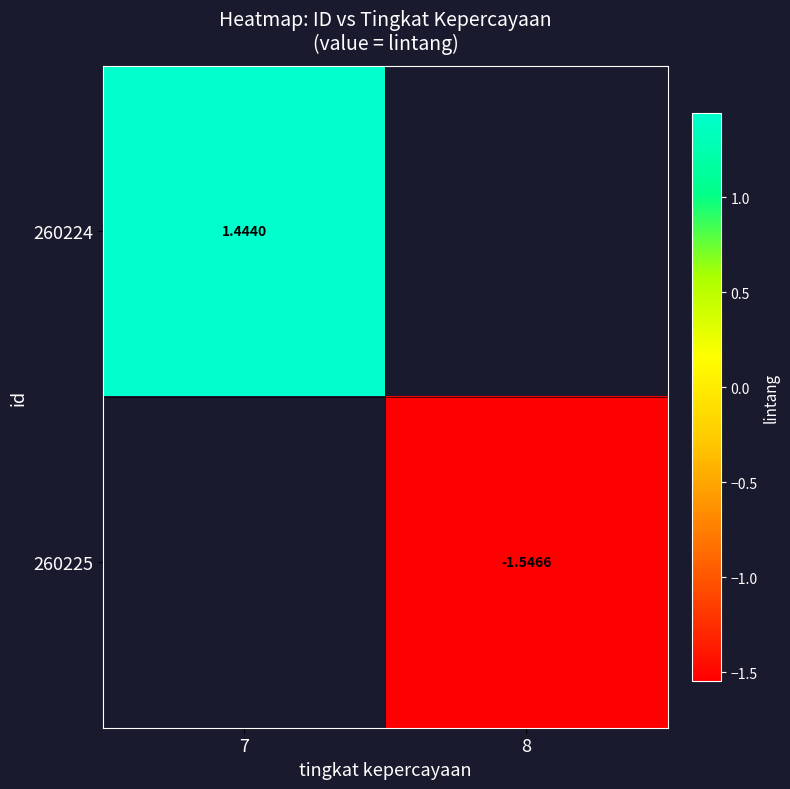

List the series in order of their overall mean, lowest first.

260224, 260225